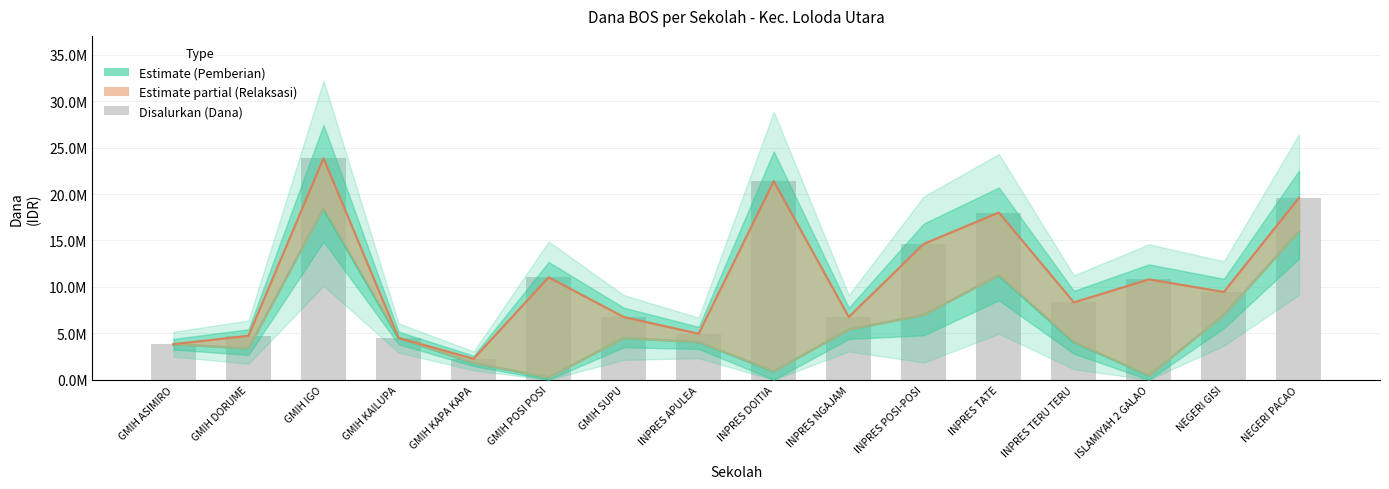

List the labels in order of Disalurkan (Dana) value, smallest first.

GMIH KAPA KAPA, GMIH ASIMIRO, GMIH KAILUPA, GMIH DORUME, INPRES APULEA, GMIH SUPU, INPRES NGAJAM, INPRES TERU TERU, NEGERI GISI, ISLAMIYAH 2 GALAO, GMIH POSI POSI, INPRES POSI-POSI, INPRES TATE, NEGERI PACAO, INPRES DOITIA, GMIH IGO